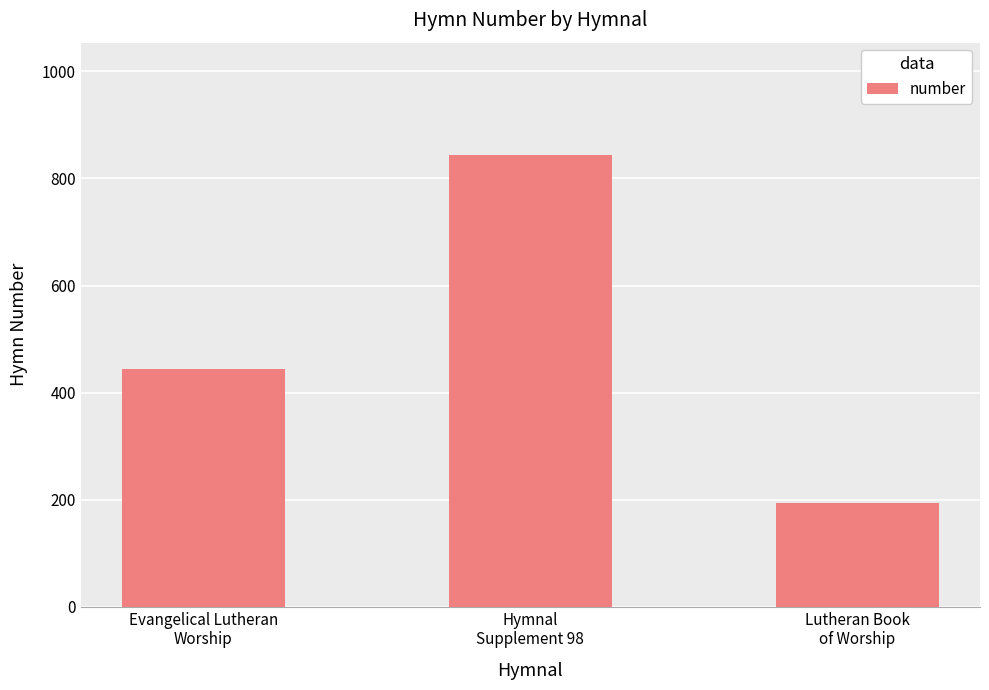

How many values are below 444?

1